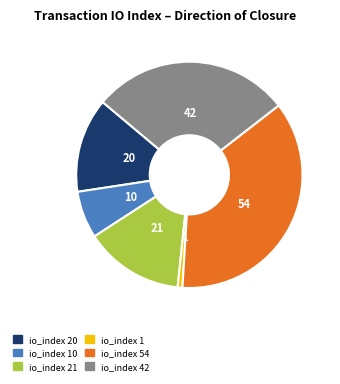

Does any single category account for the majority?

No